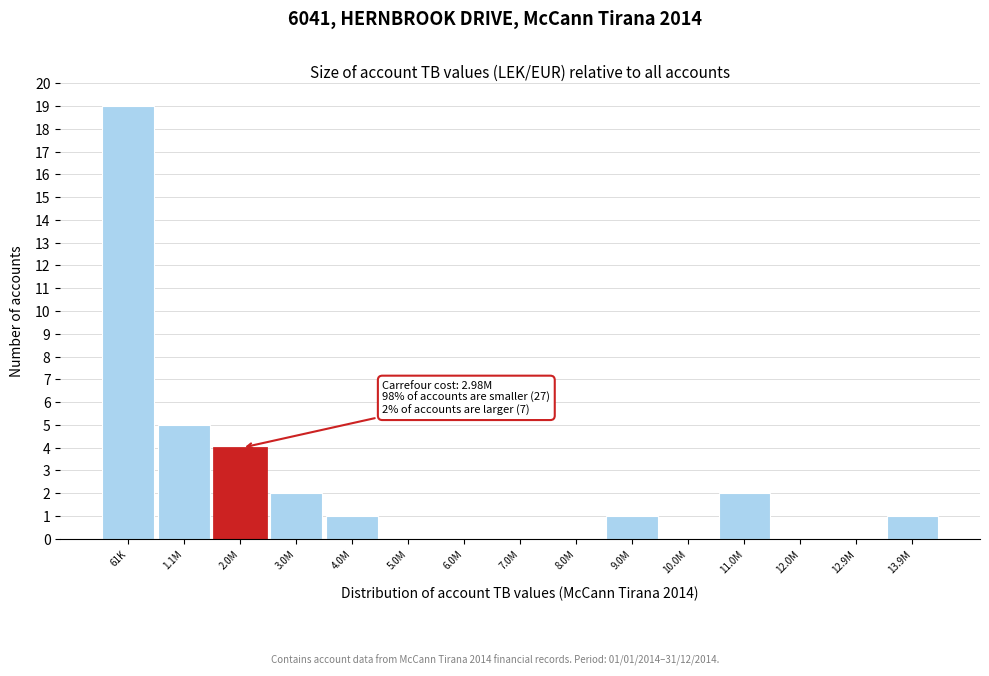

Reading left to right, extract all data points from this chart.

61K=19	1.1M=5	2.0M=4	3.0M=2	4.0M=1	5.0M=0	6.0M=0	7.0M=0	8.0M=0	9.0M=1	10.0M=0	11.0M=2	12.0M=0	12.9M=0	13.9M=1